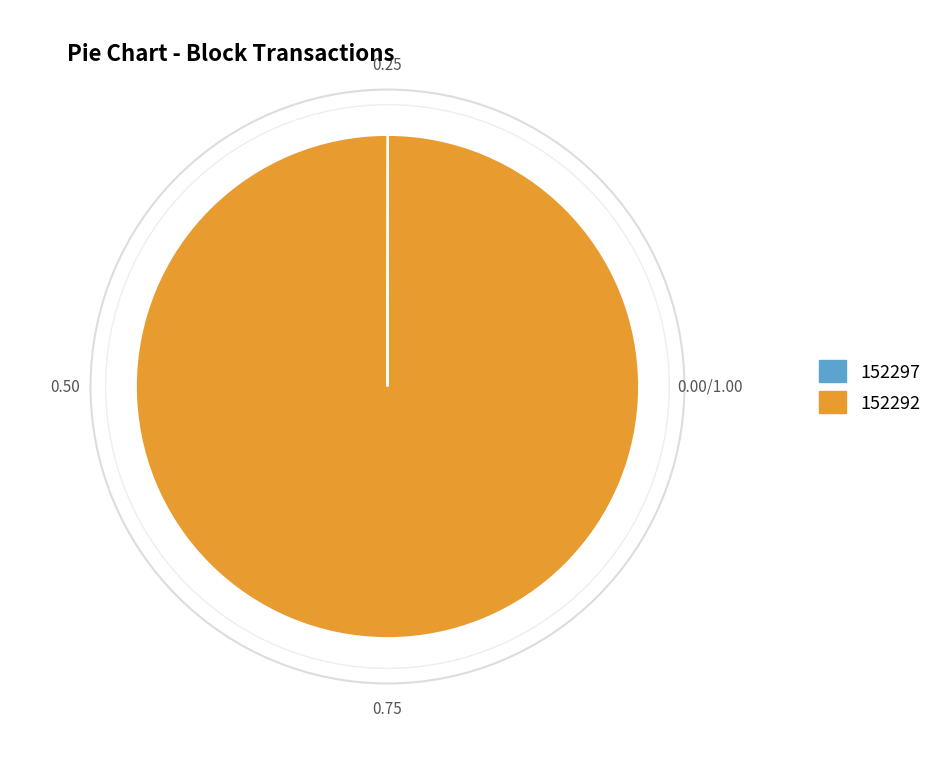

Which slice represents more than half of the pie?

152292